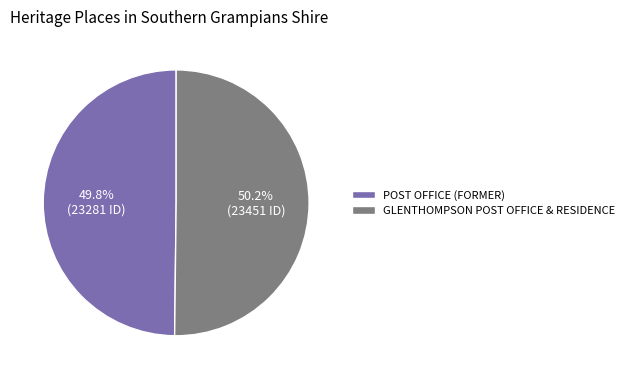

The GLENTHOMPSON POST OFFICE & RESIDENCE slice represents 50% of the pie. True or false?

True